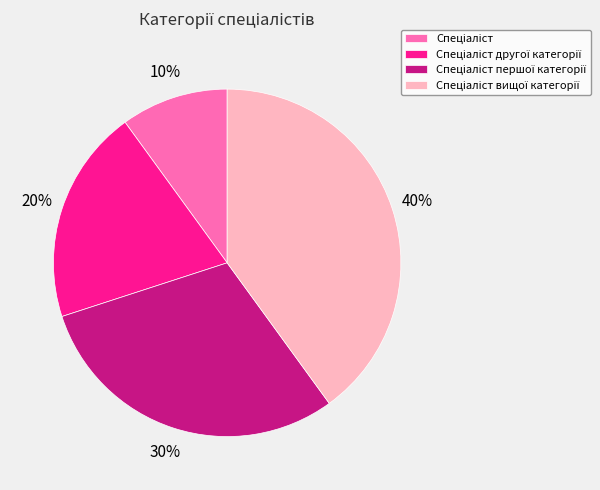

To the nearest percent, what is the average slice percentage?

25%